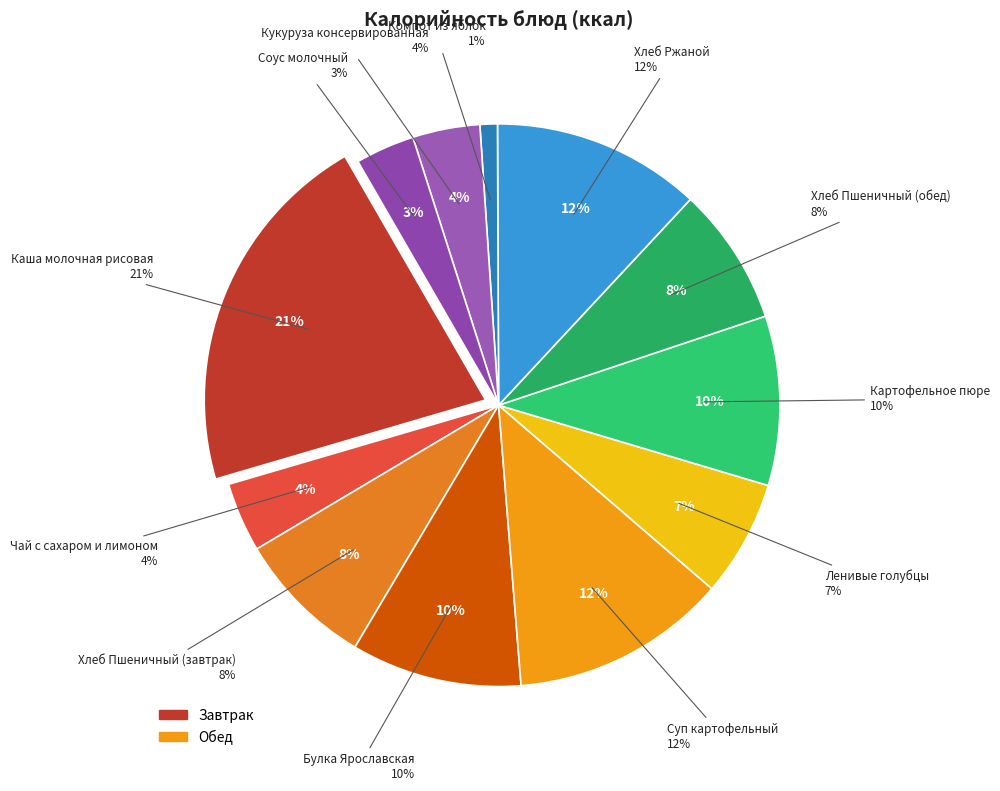

Rank the categories by value from highest to lowest.

Каша молочная рисовая, Суп картофельный, Хлеб Ржаной, Булка Ярославская, Картофельное пюре, Хлеб Пшеничный (завтрак), Хлеб Пшеничный (обед), Ленивые голубцы, Чай с сахаром и лимоном, Кукуруза консервированная, Соус молочный, Компот из яблок